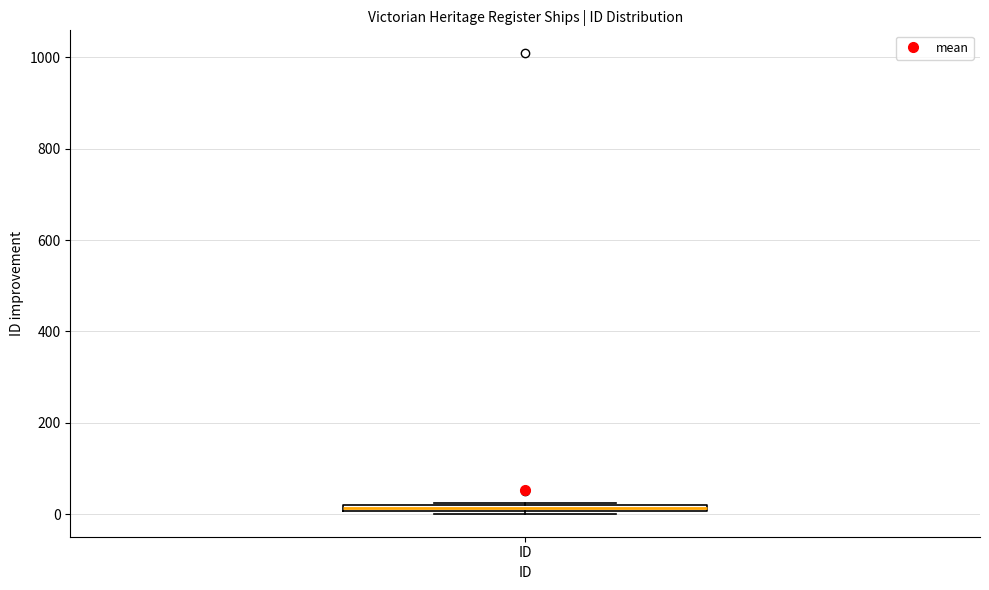

Where is the lower edge of the box for ID on the y-axis? The values are not printed on the chart, so give them approximately, as read against the axis.

0